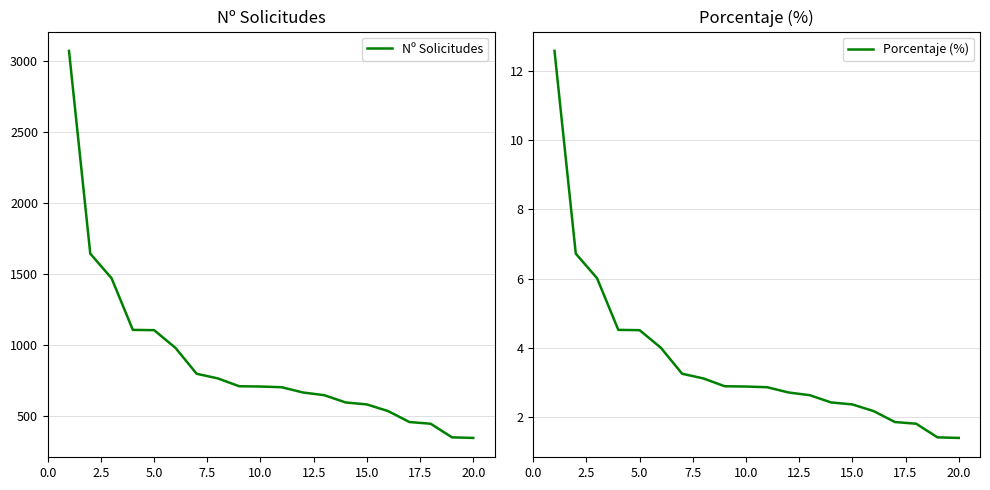

What is the difference between the maximum and minimum values in the Nº Solicitudes series?

2726